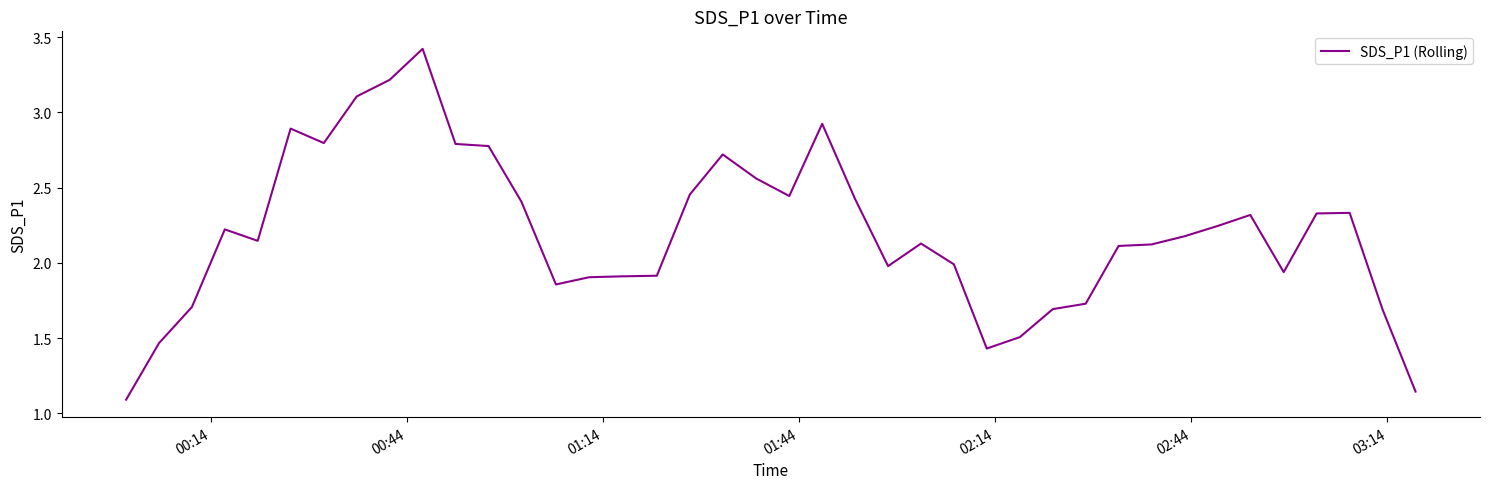

What is the greatest value displayed?

3.4